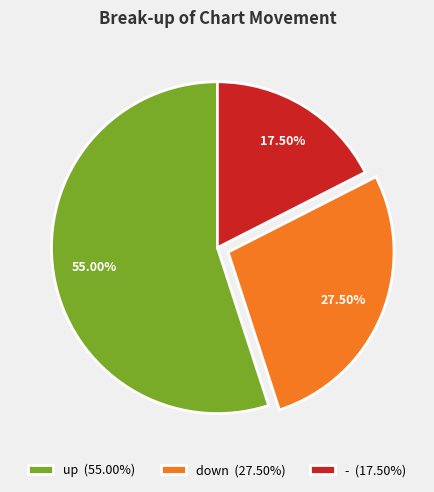

Combined, what portion of the pie is - and up?

72.5%